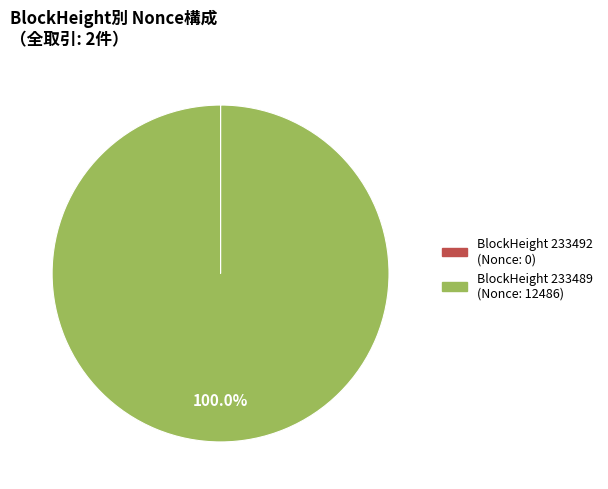

Does any single category account for the majority?

Yes